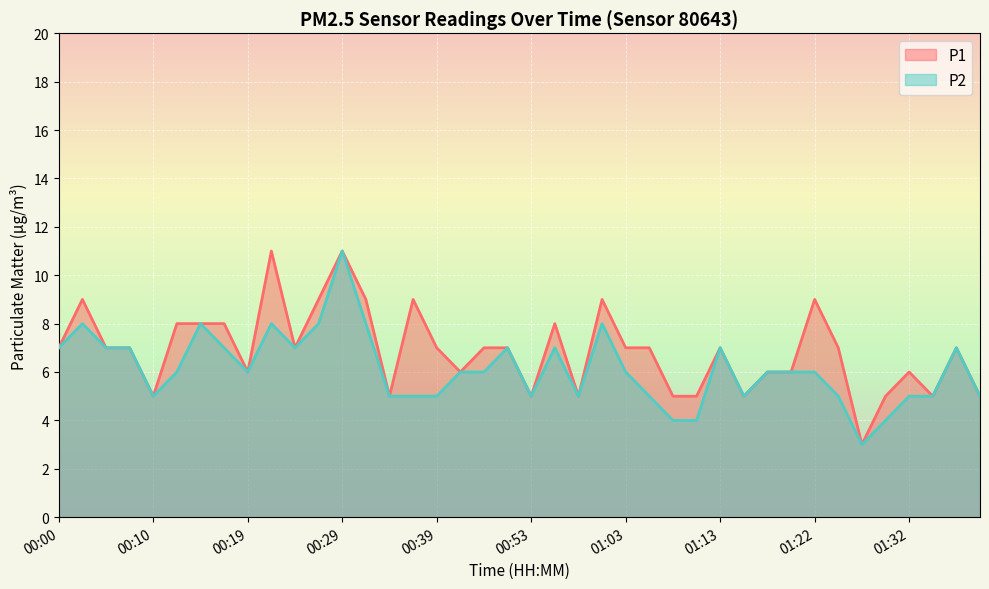

True or false: P2 and P1 cross at least once.

False